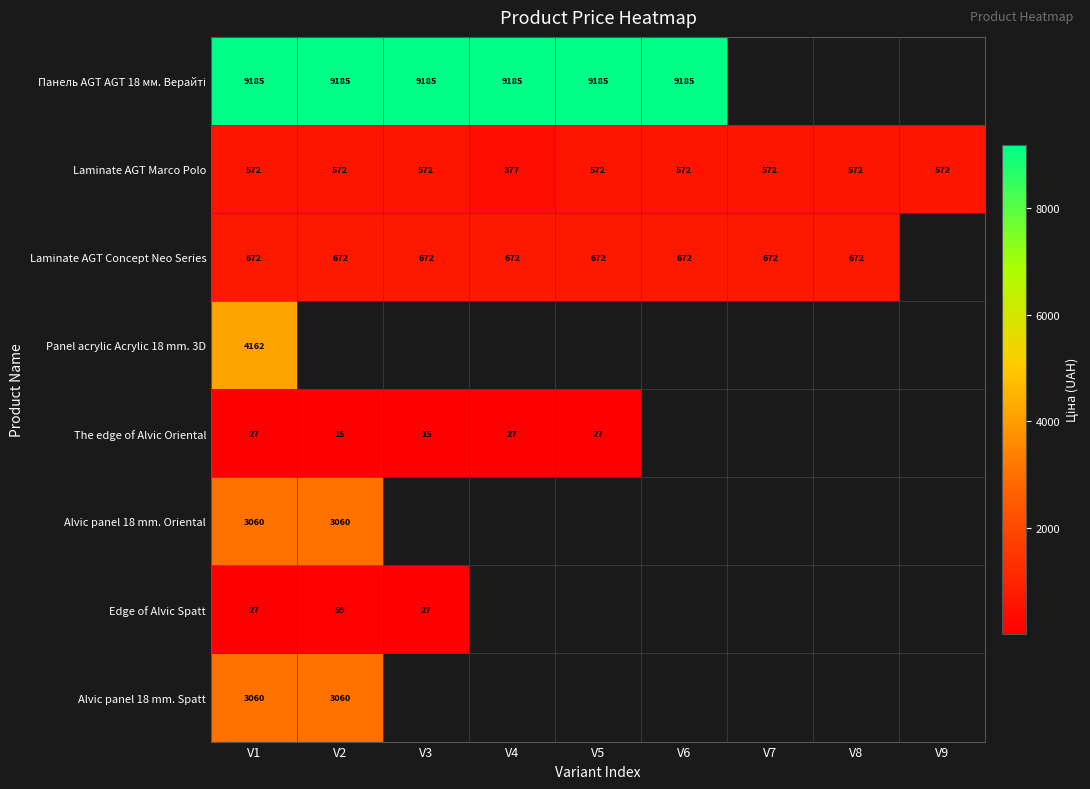

Rank the categories by Laminate AGT Marco Polo value from highest to lowest.

V1, V2, V3, V5, V6, V7, V8, V9, V4